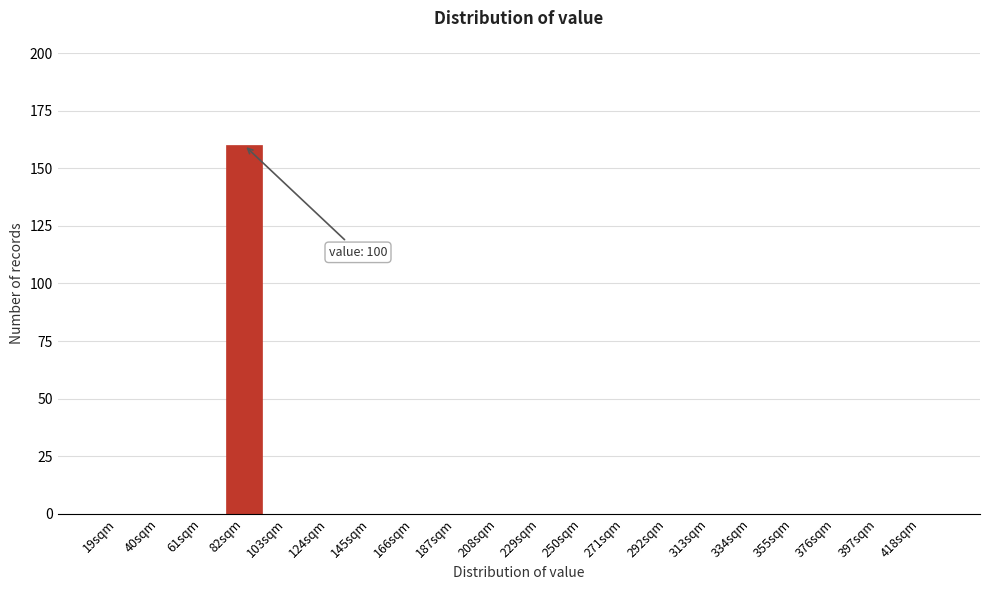

Reading right to left, list all the values displayed in this chart.

418sqm=0	397sqm=0	376sqm=0	355sqm=0	334sqm=0	313sqm=0	292sqm=0	271sqm=0	250sqm=0	229sqm=0	208sqm=0	187sqm=0	166sqm=0	145sqm=0	124sqm=0	103sqm=0	82sqm=160	61sqm=0	40sqm=0	19sqm=0